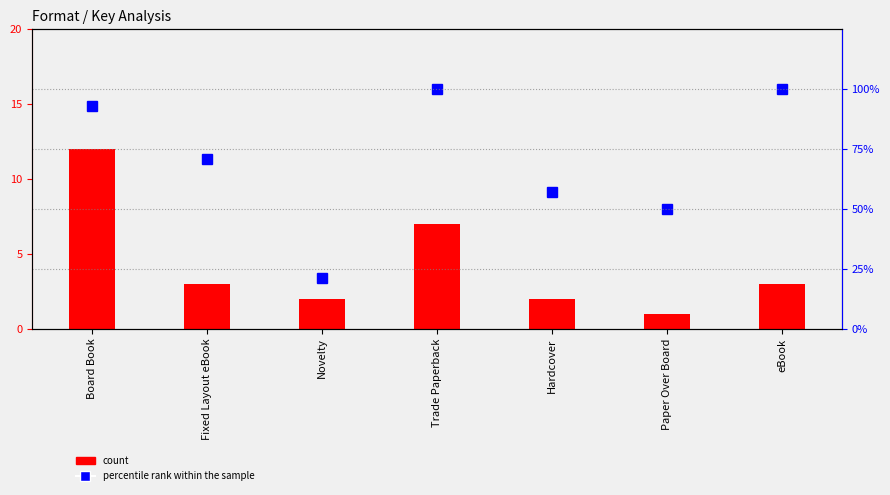

List the series in order of their overall mean, lowest first.

count, percentile rank within the sample